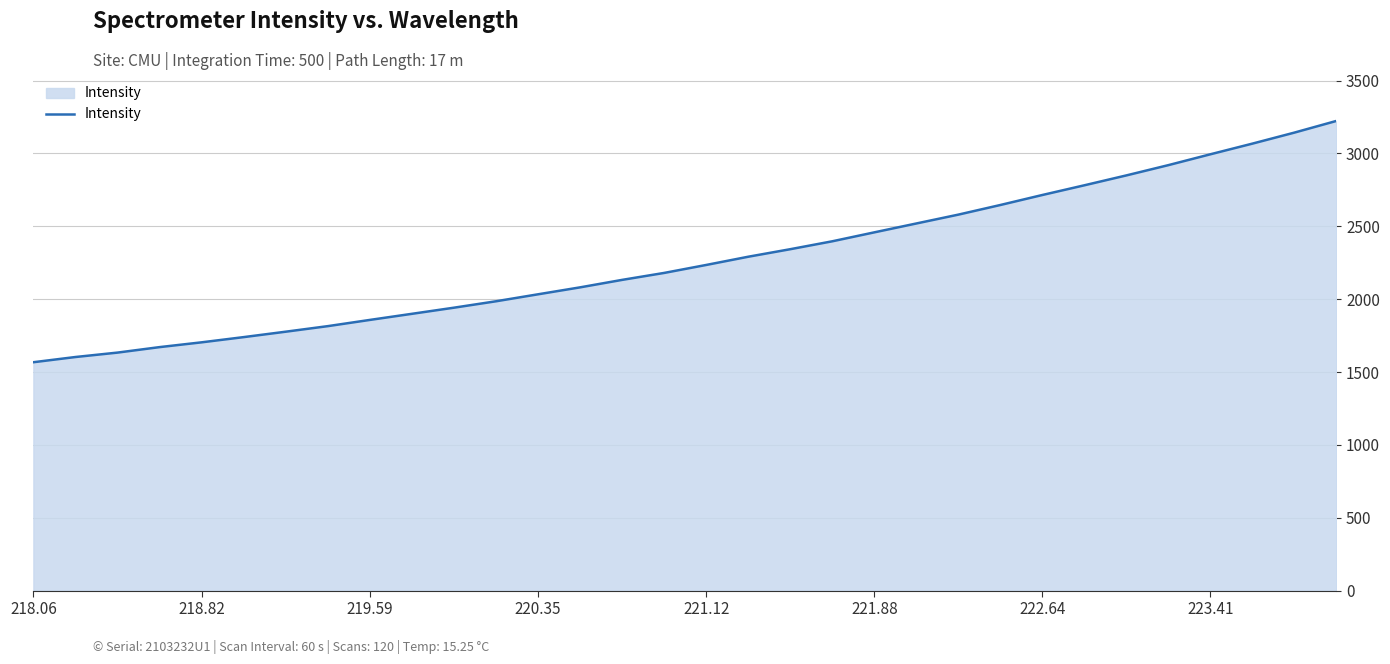

What is the smallest value displayed?

1567.1